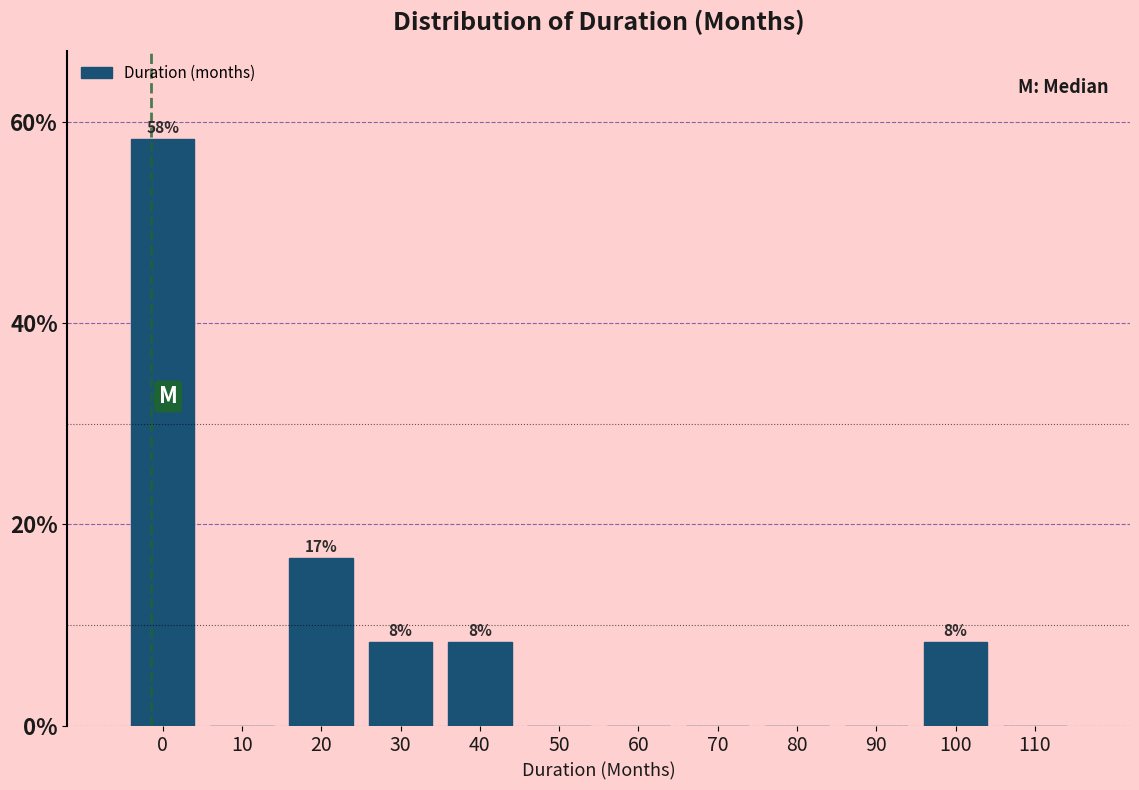

What is the change in value from 10 to 100?

+8.3